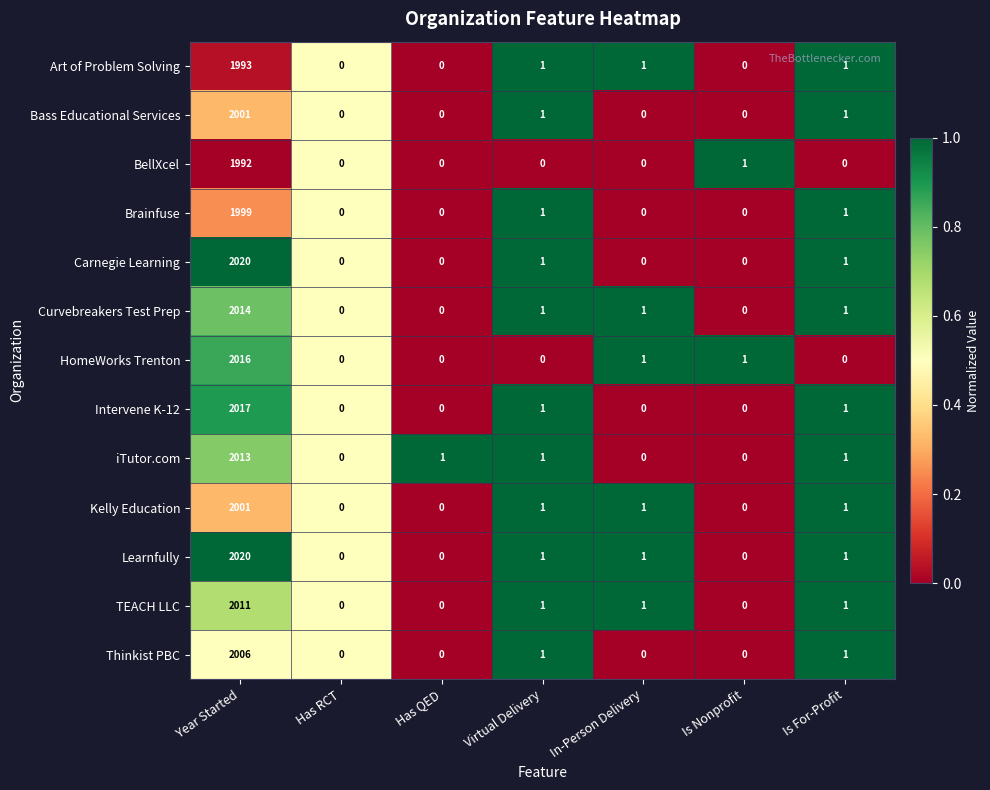

How many data points in Art of Problem Solving are less than 1?

3